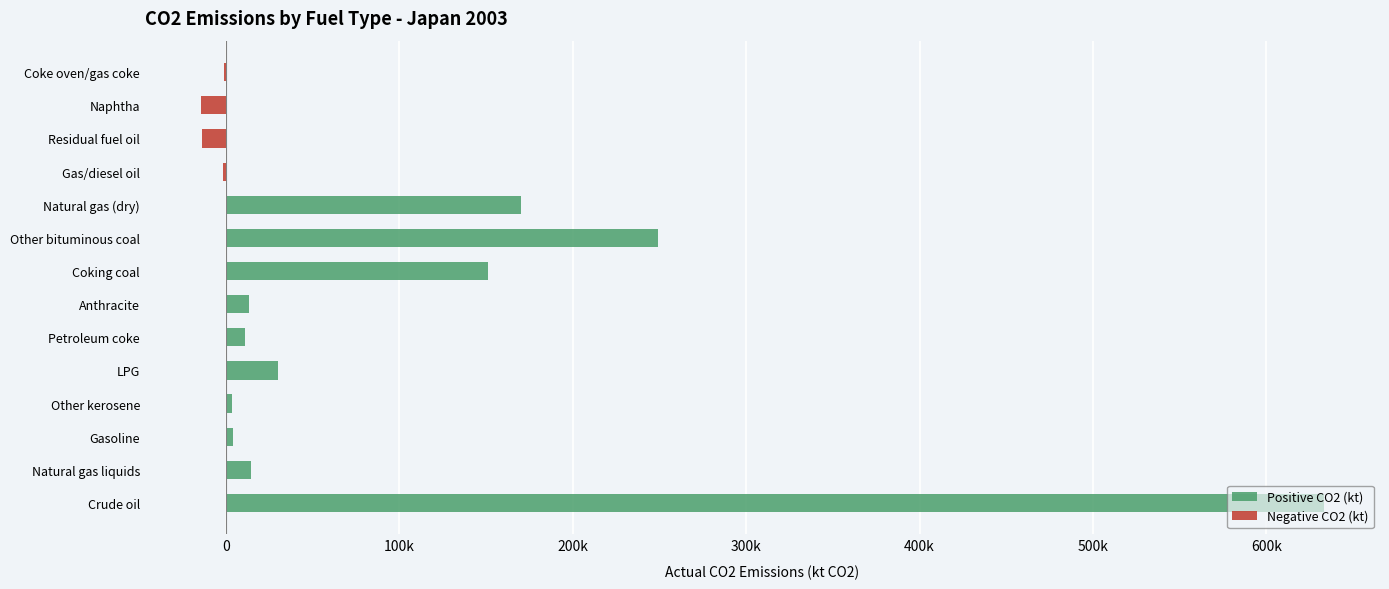

What is the difference between the second highest and second lowest values?

263082.4